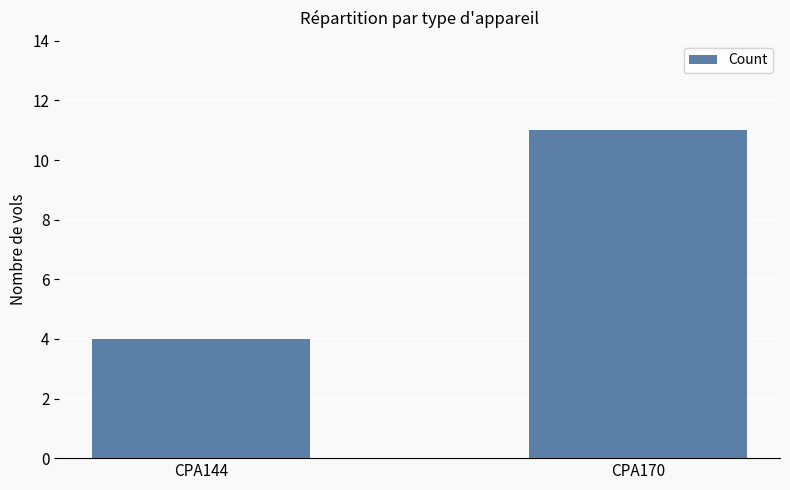

Rank the categories by value from lowest to highest.

CPA144, CPA170